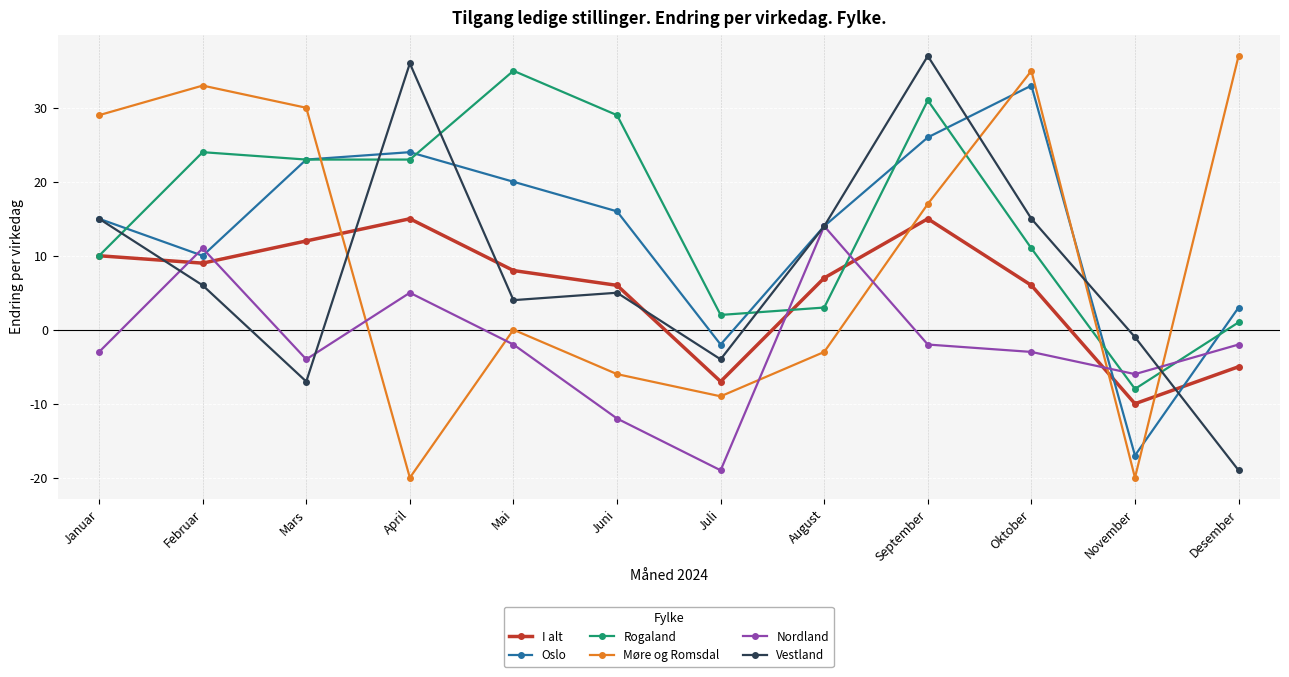

At which label does Vestland reach its peak?

September